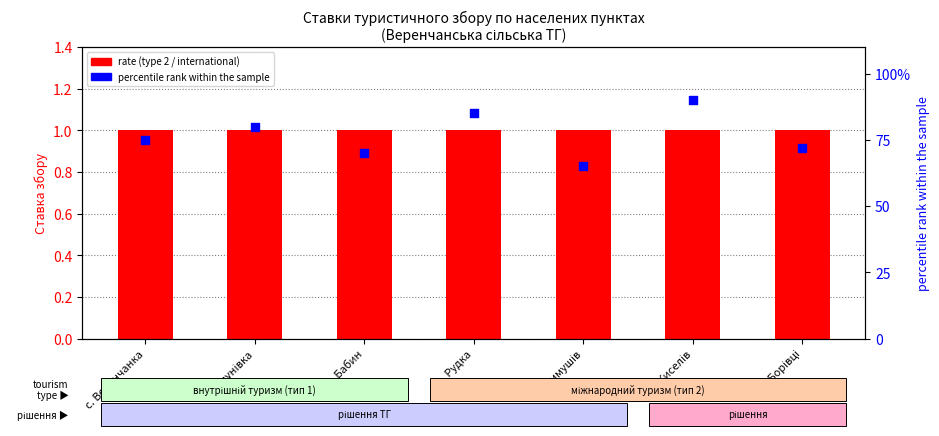

Which series has the largest total across all categories?

percentile rank